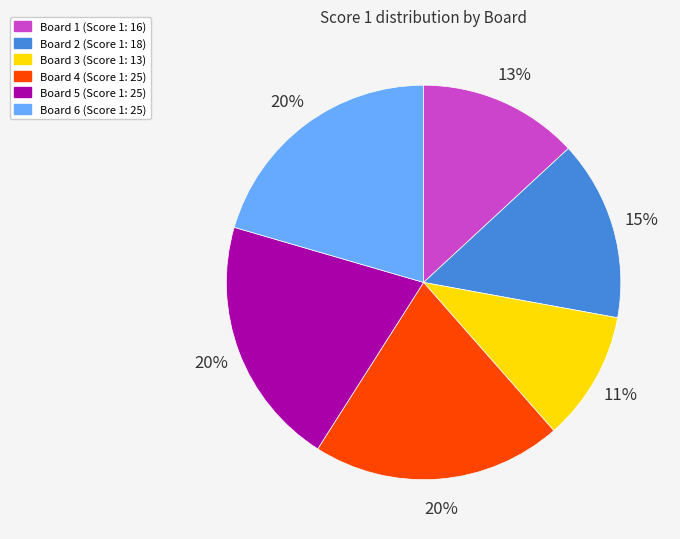

True or false: Board 2 accounts for 10% of the total.

False